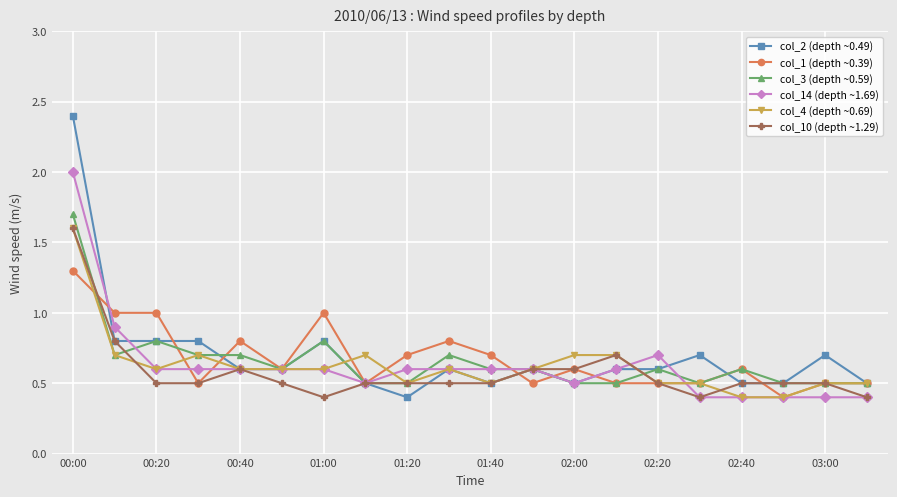

True or false: col_2 (depth ~0.49) has more than 0 interior local peaks.

True